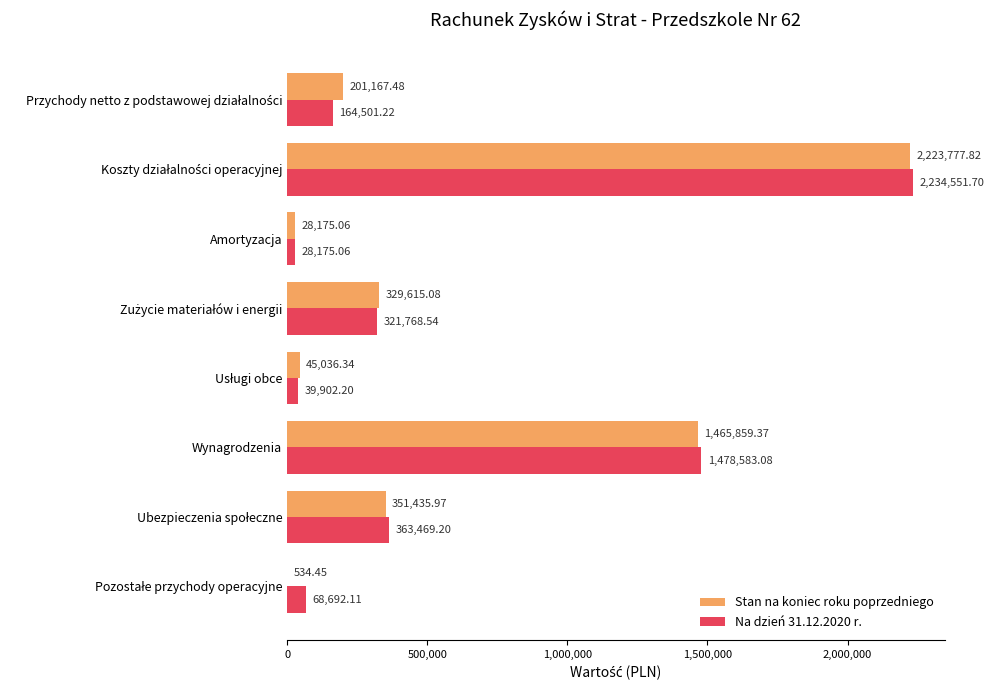

Count the number of data series in this chart.

2